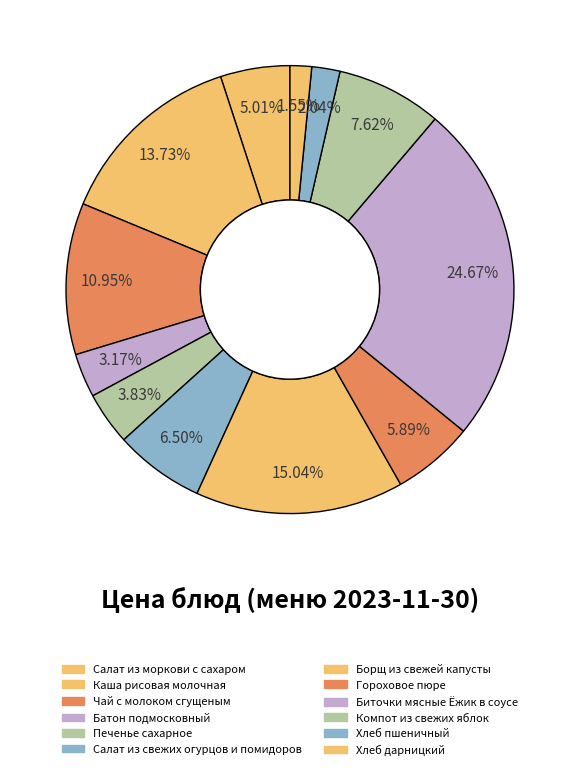

How many slices are in this pie chart?

12